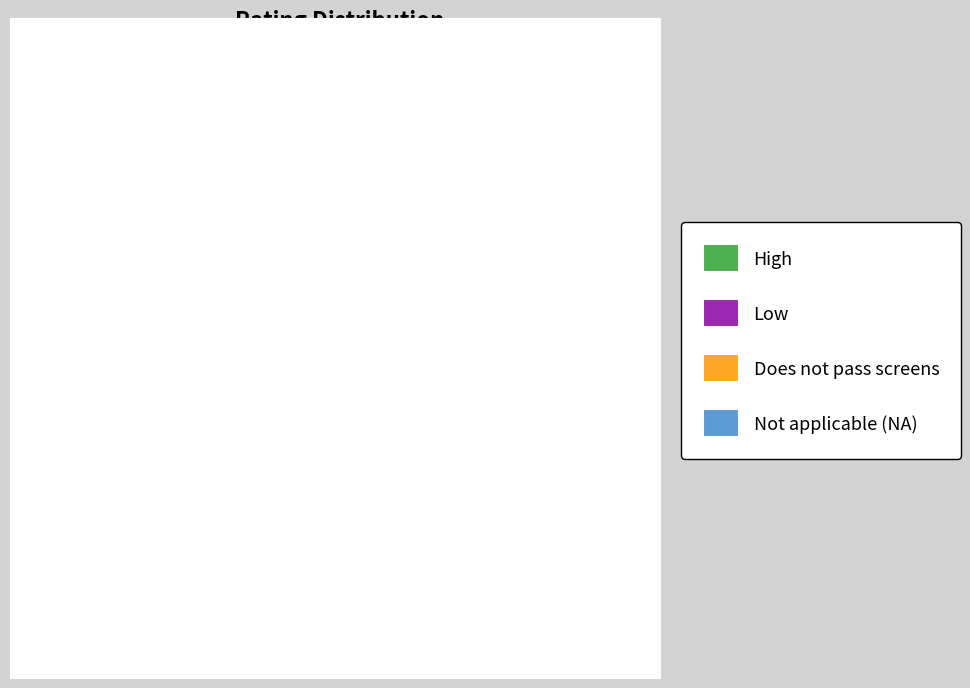

How many slices are in this pie chart?

4